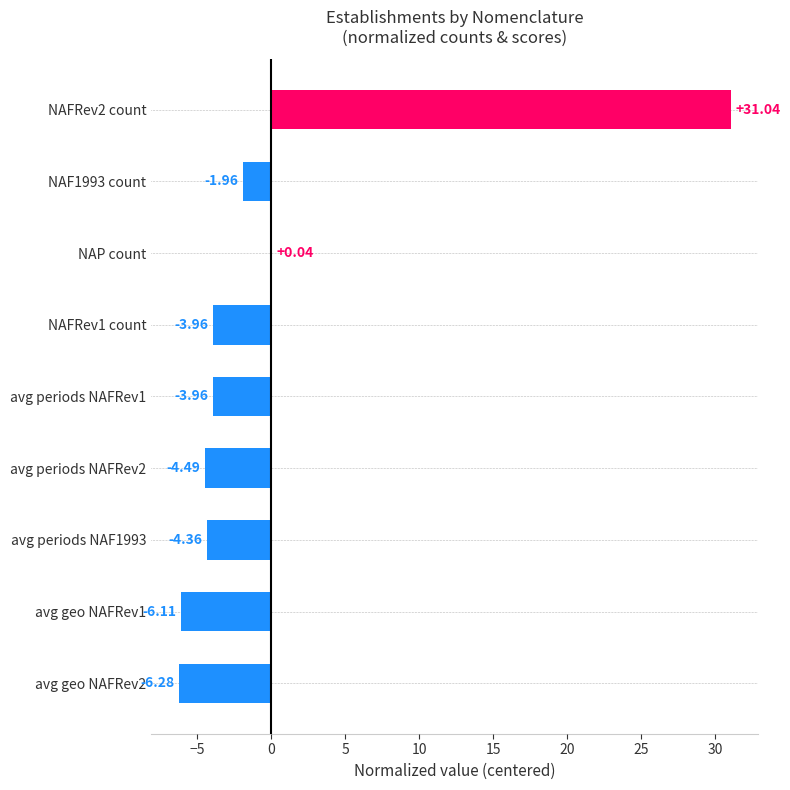

Which category has the highest value across all series?

NAFRev2 count